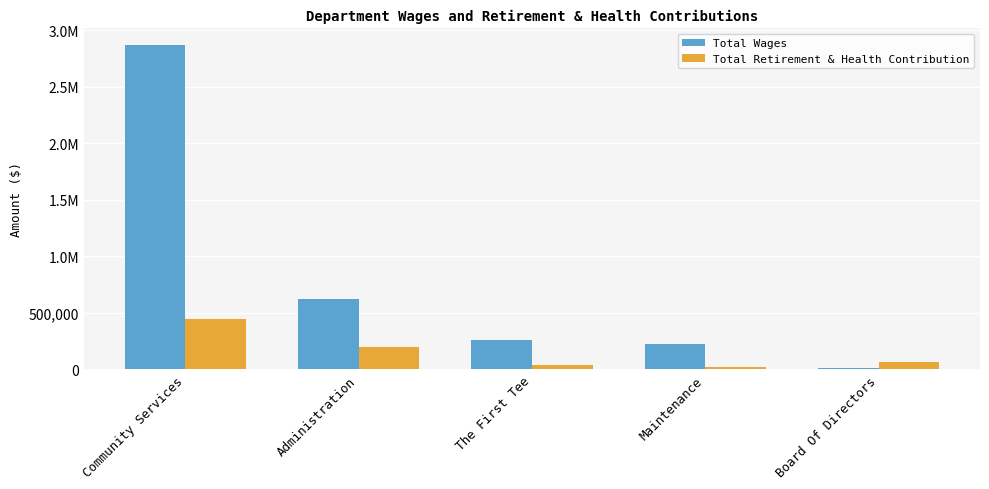

What is the difference between the Total Wages values at Community Services and Administration?

2247322